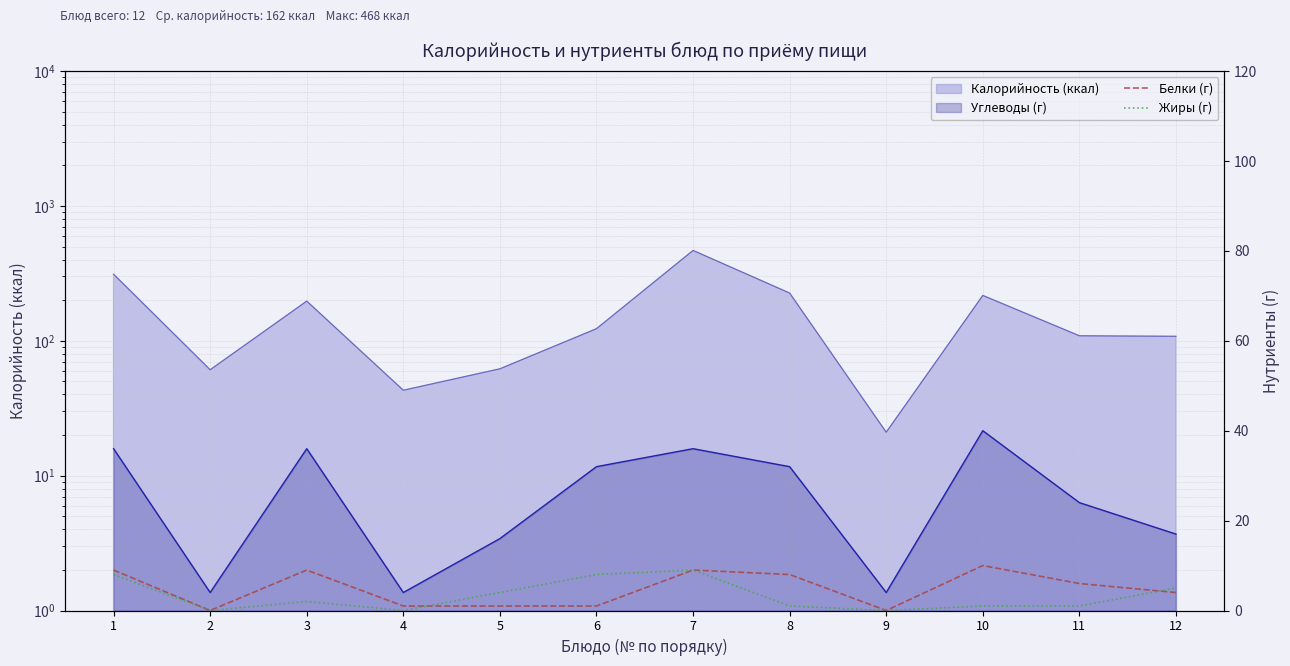

How many lines are shown in the chart?

2